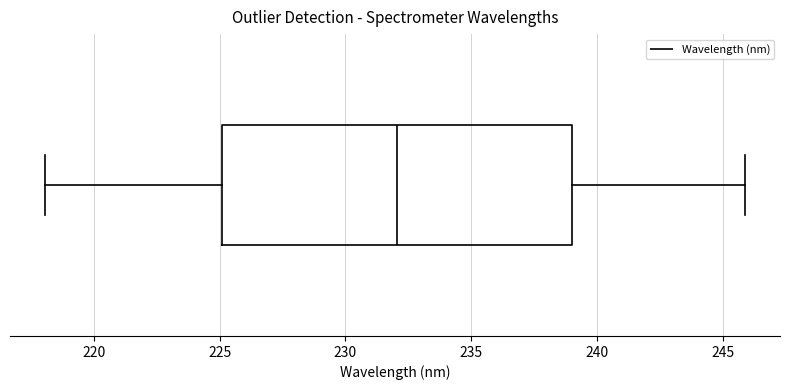

Where does the right whisker of the box end on the x-axis? The values are not printed on the chart, so give them approximately, as read against the axis.

246